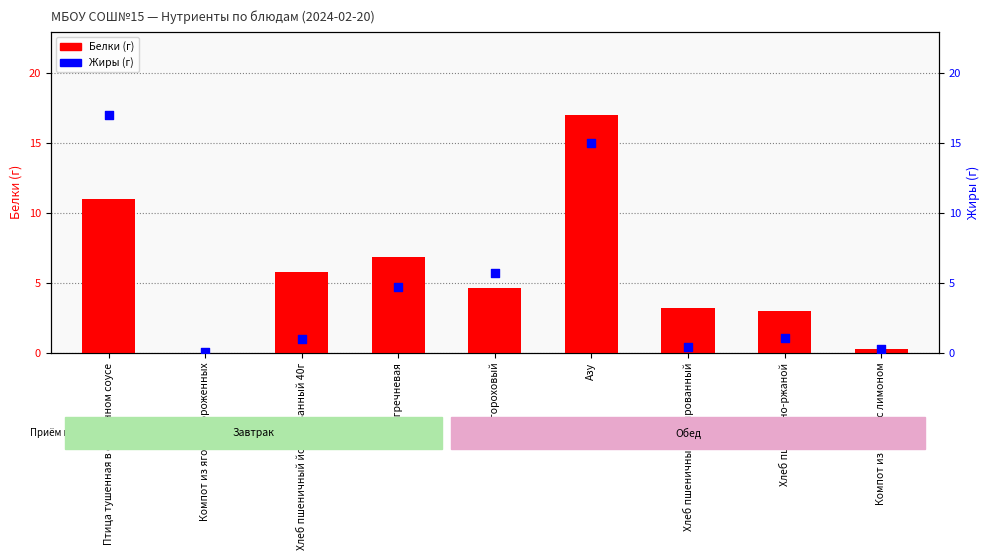

What are all the series names shown in the legend?

Белки, Жиры